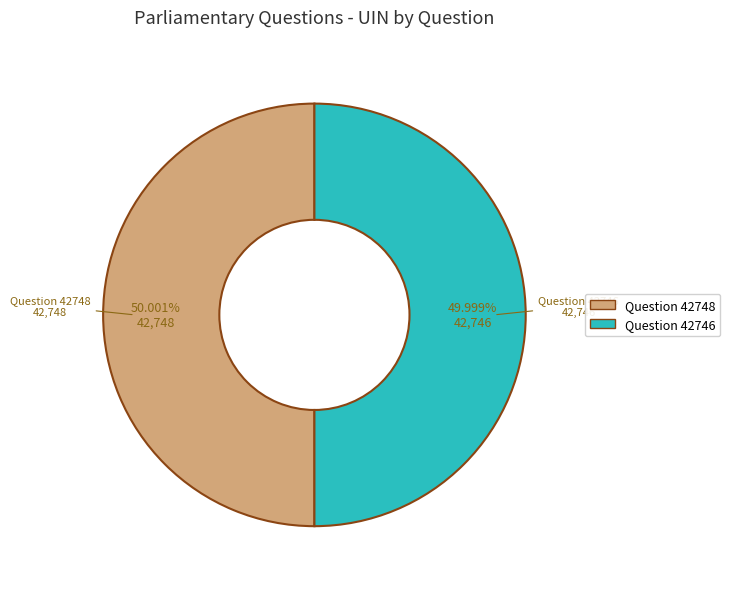

Is there a majority slice in this chart?

Yes